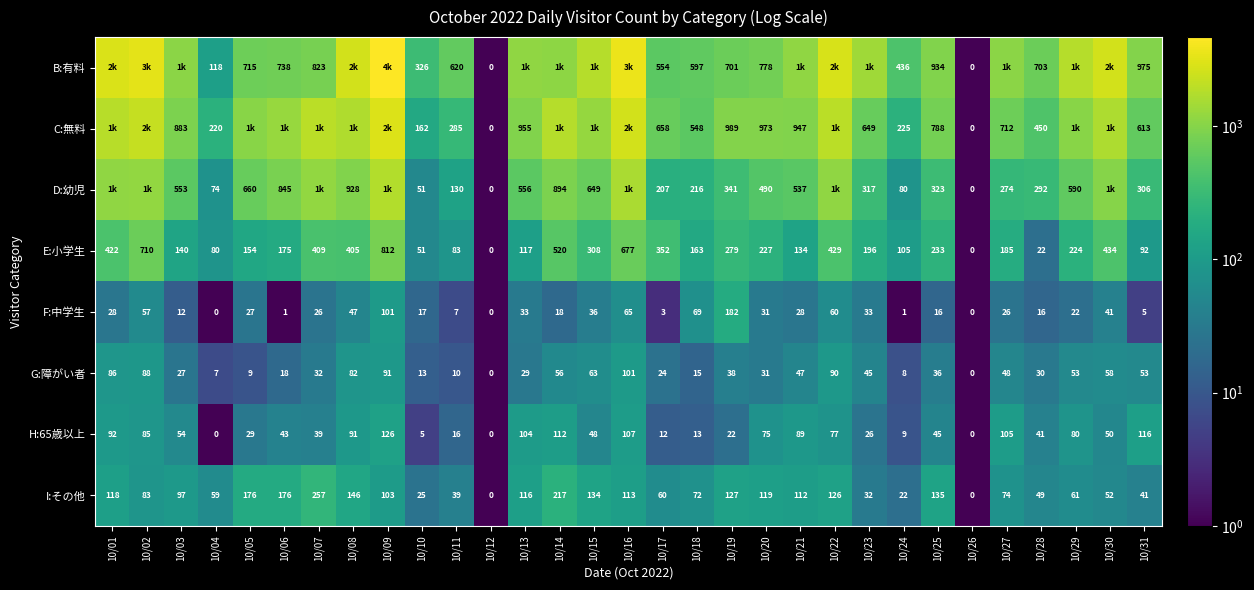

Is the value of C:無料 at 10/10 greater than the value of D:幼児 at 10/08?

No